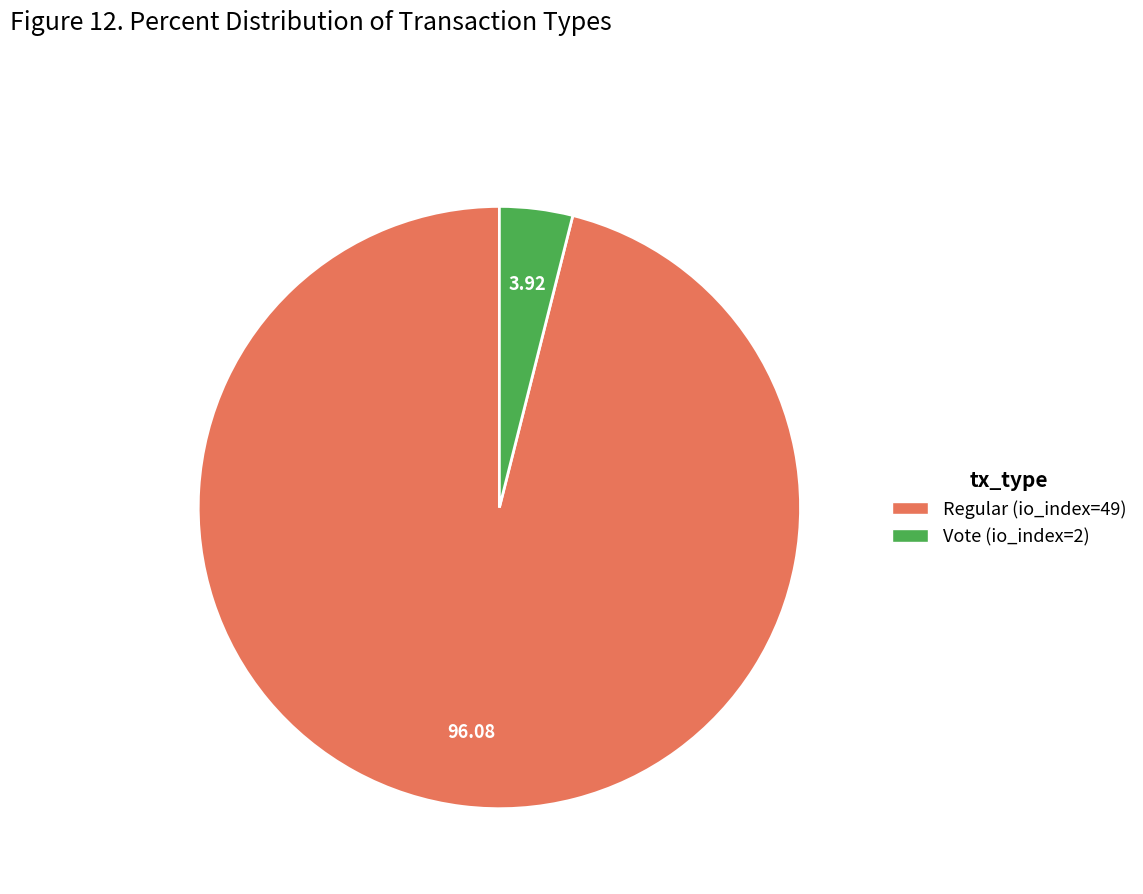

Is there any slice that represents more than half of the pie?

Yes